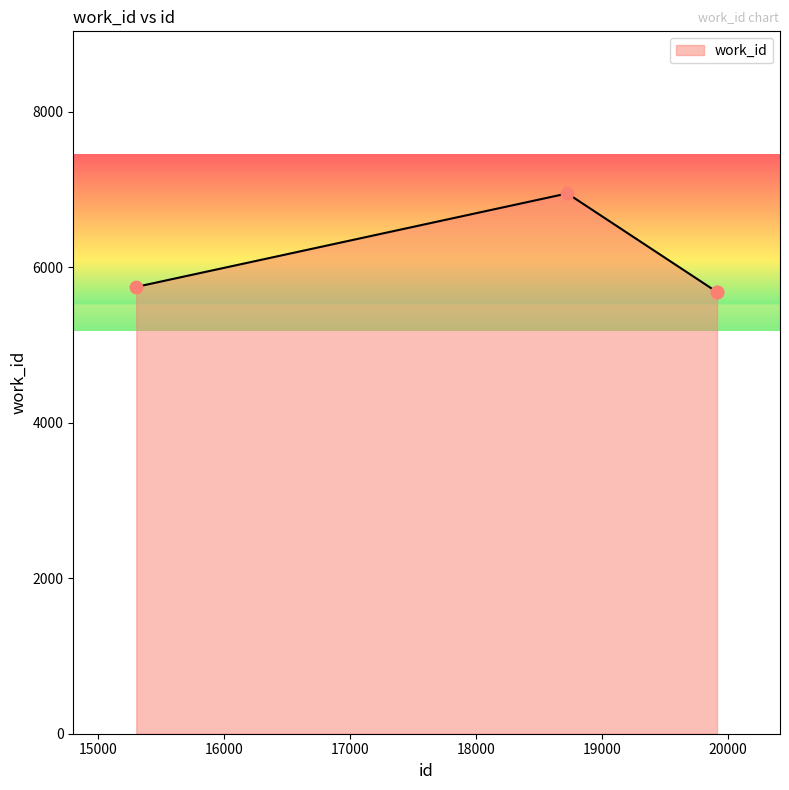

What is the difference between the maximum and minimum values?

1267